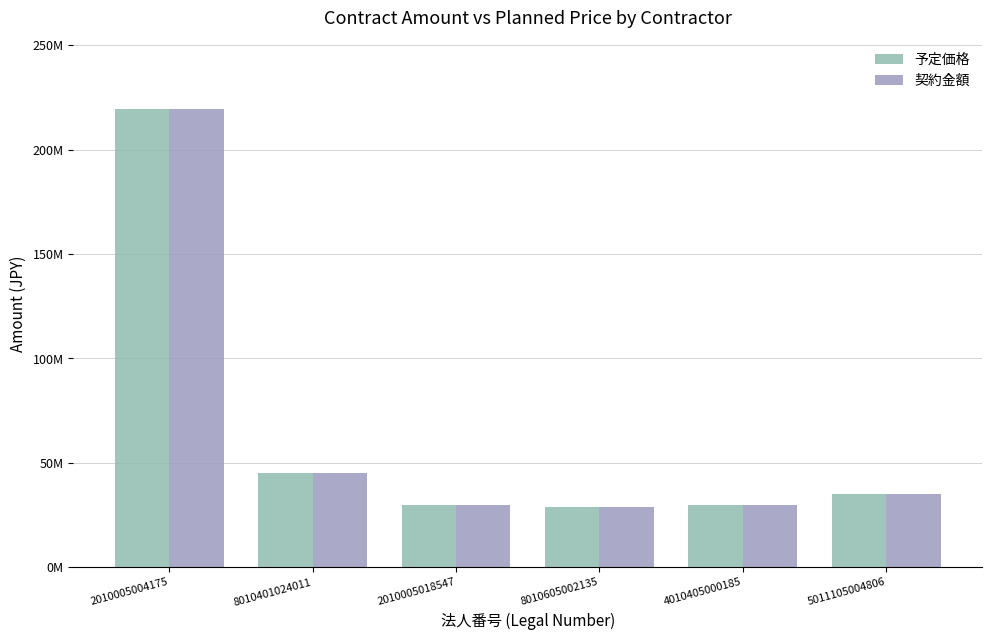

True or false: 予定価格 has a value of 39734118 at 2010005018547.

False